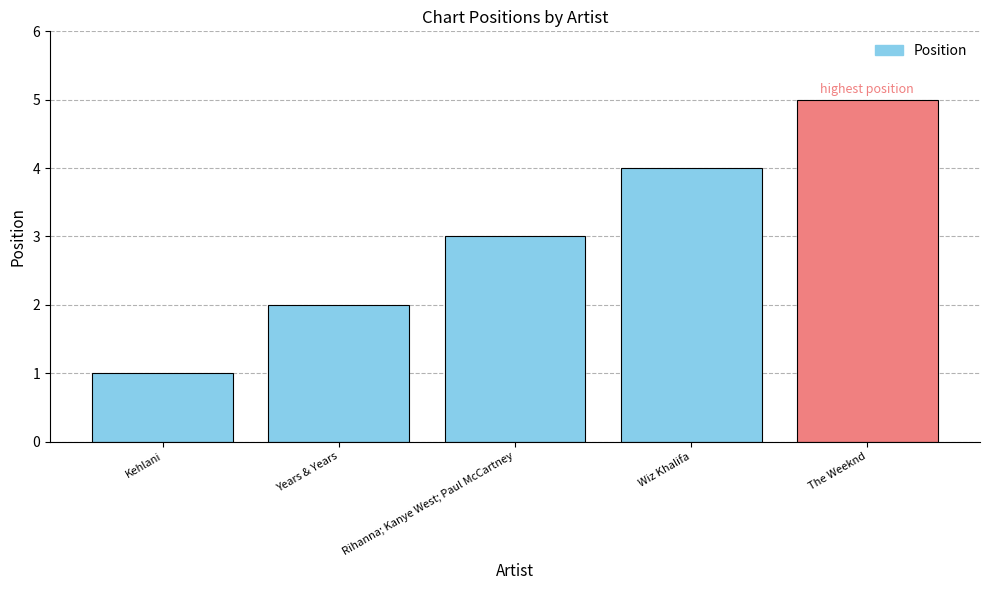

What is the change in value from Rihanna; Kanye West; Paul McCartney to The Weeknd?

+2